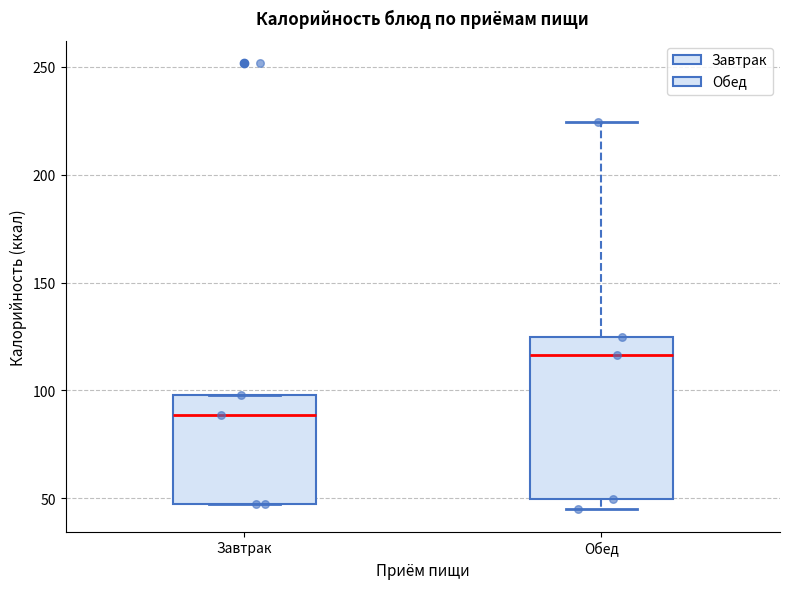

Where is the lower edge of the box for Обед on the y-axis? The values are not printed on the chart, so give them approximately, as read against the axis.

50